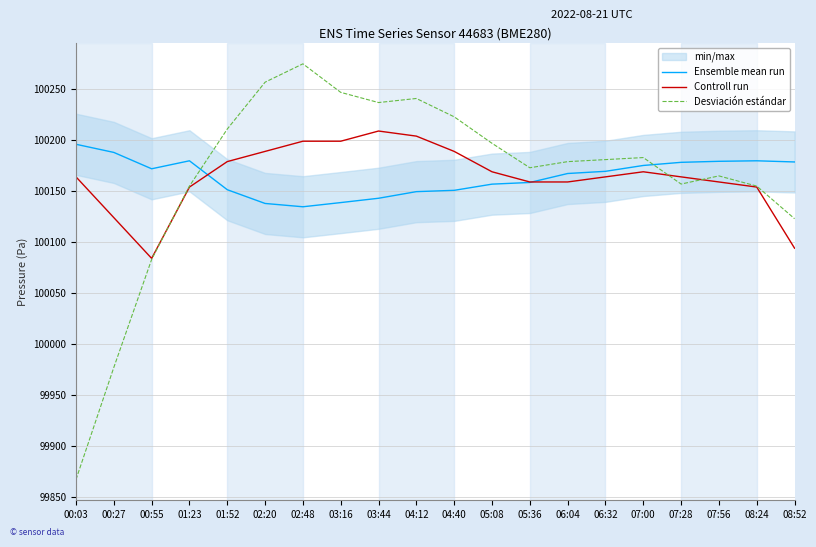

Does the chart display data point markers on the line(s)?

No